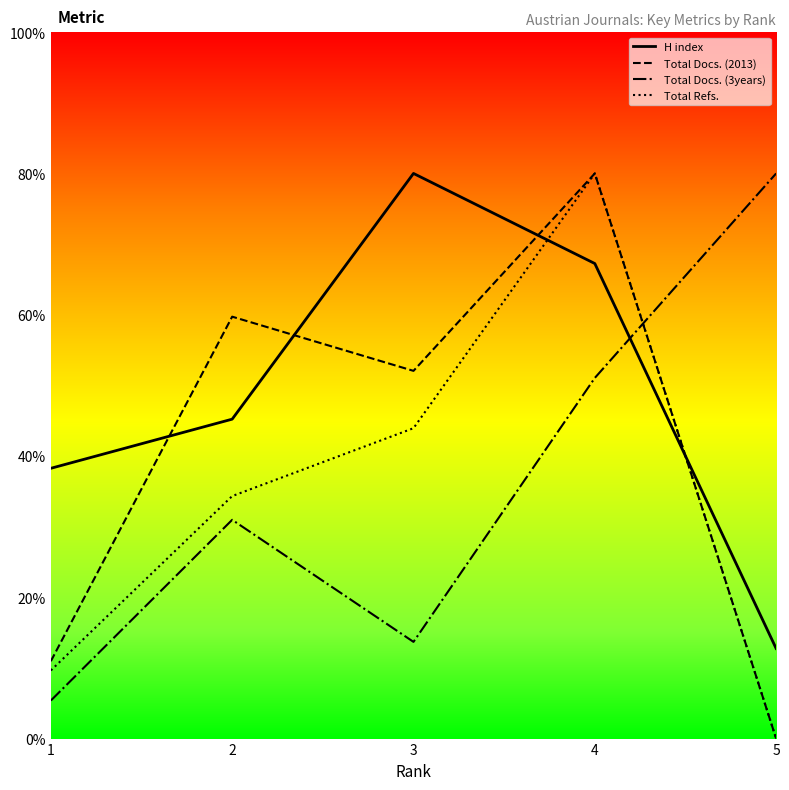

True or false: H index has a value of 45.2 at 2.

True